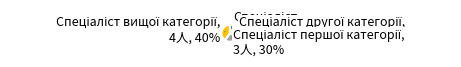

To the nearest percent, what is the difference between the largest and smallest slice percentages?

30%